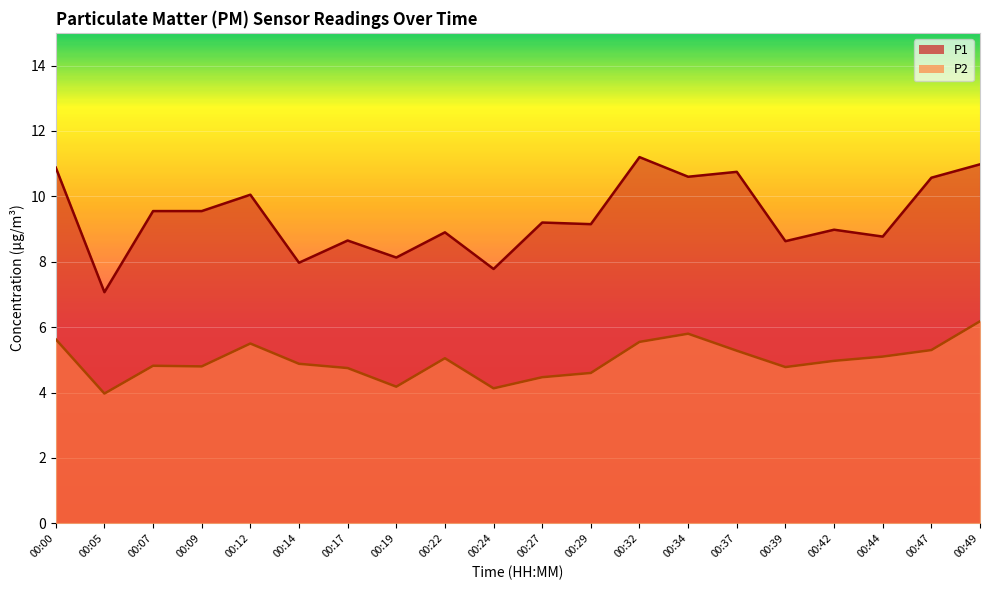

Reading left to right, transcribe all the data shown in this chart.

P1: 00:00=10.9	00:05=7.1	00:07=9.6	00:09=9.6	00:12=10.1	00:14=8.0	00:17=8.7	00:19=8.1	00:22=8.9	00:24=7.8	00:27=9.2	00:29=9.2	00:32=11.2	00:34=10.6	00:37=10.8	00:39=8.6	00:42=9.0	00:44=8.8	00:47=10.6	00:49=11.0
P2: 00:00=5.6	00:05=4.0	00:07=4.8	00:09=4.8	00:12=5.5	00:14=4.9	00:17=4.8	00:19=4.2	00:22=5.0	00:24=4.1	00:27=4.5	00:29=4.6	00:32=5.5	00:34=5.8	00:37=5.3	00:39=4.8	00:42=5.0	00:44=5.1	00:47=5.3	00:49=6.2